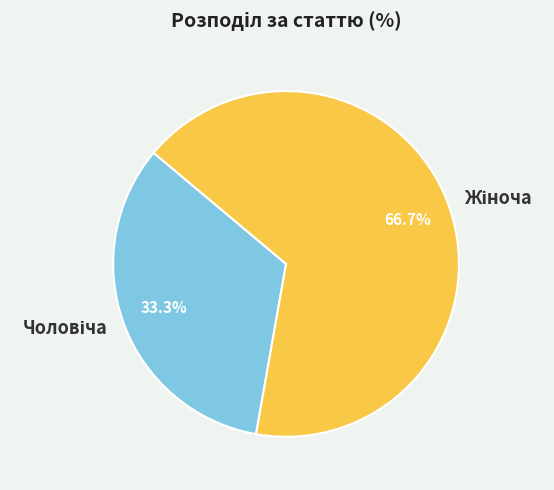

Does any single category account for the majority?

Yes